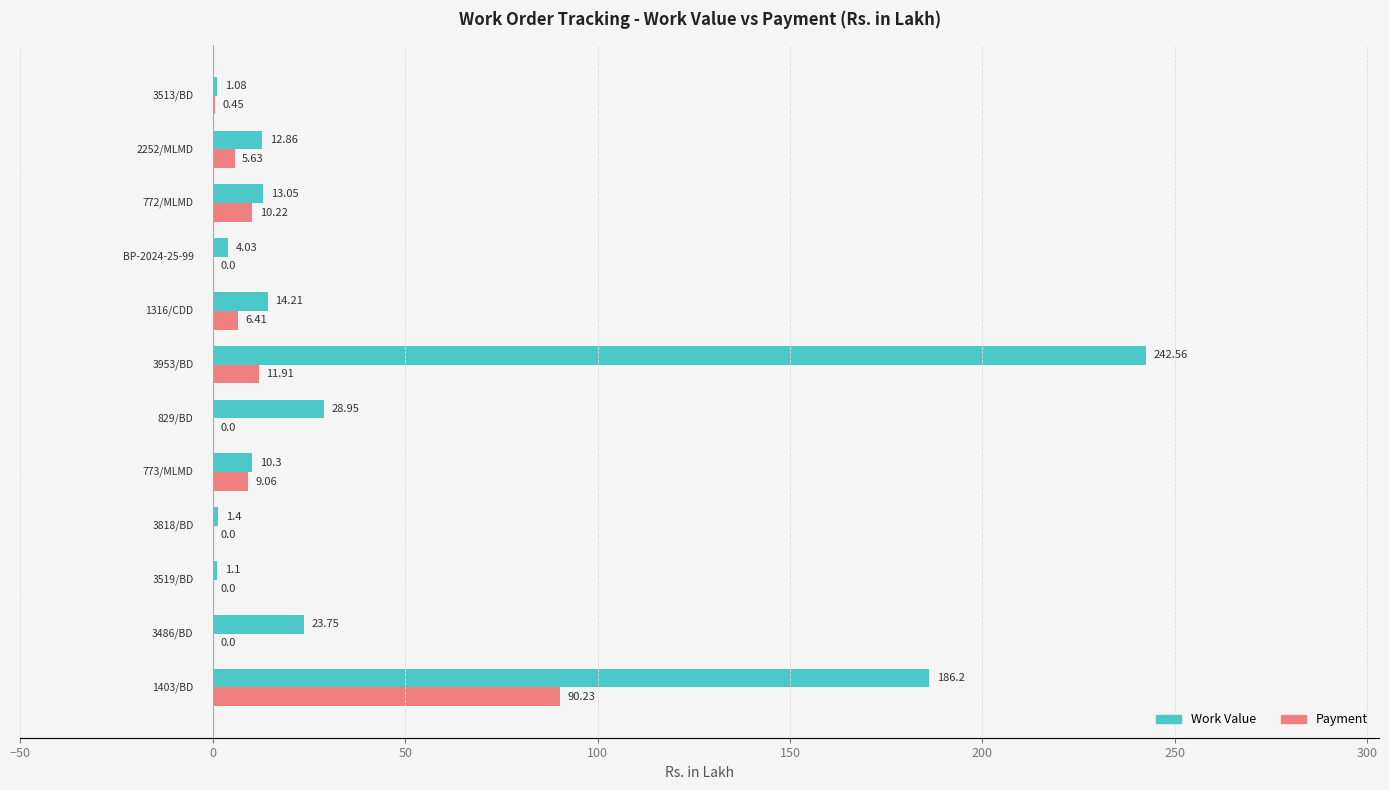

What is the sum of all Work Value values?

539.5